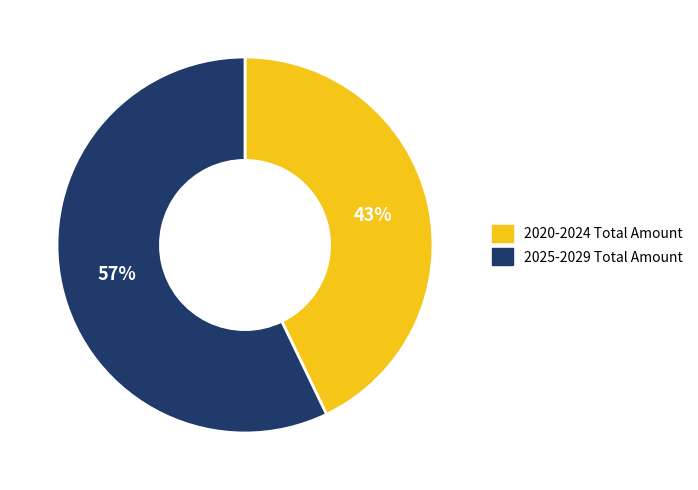

Which category has the biggest portion of the pie?

2025-2029 Total Amount